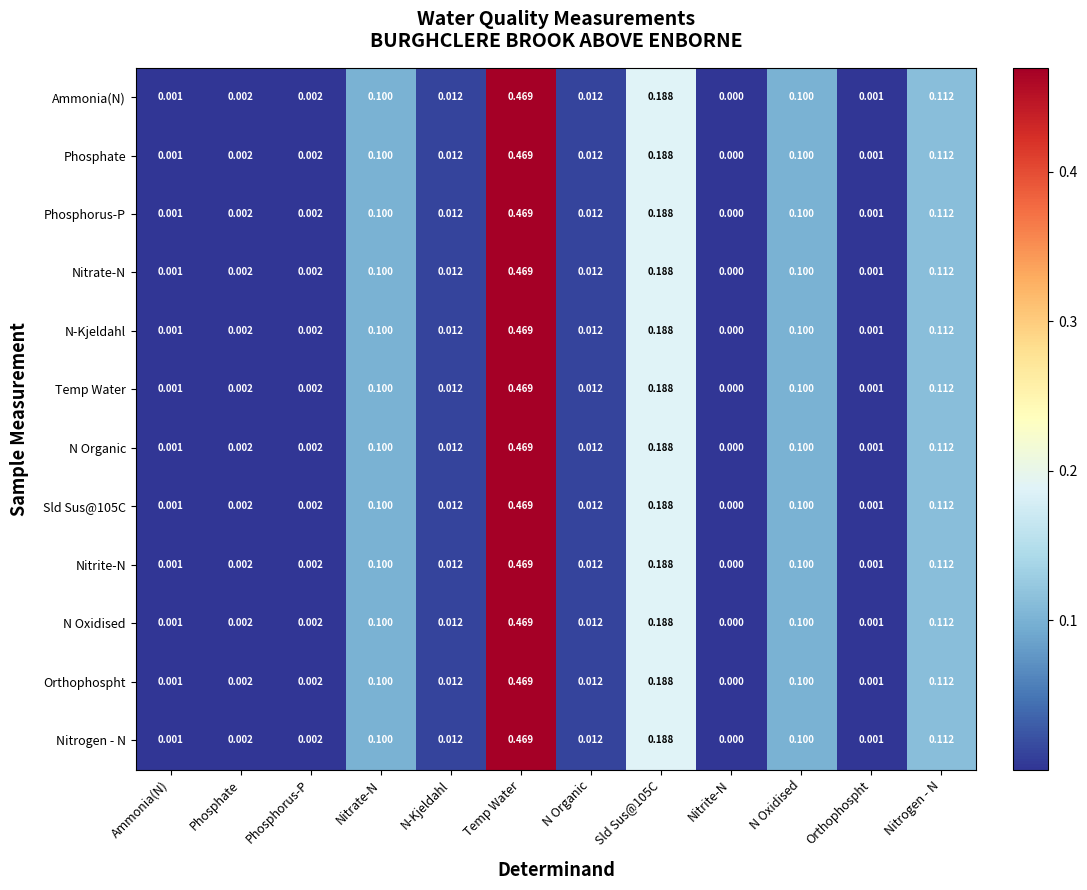

Which category has the lowest value across all series?

Nitrite-N